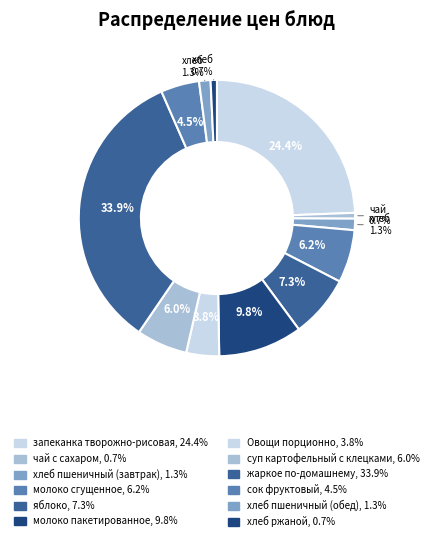

What is the largest slice in the pie chart?

жаркое по-домашнему